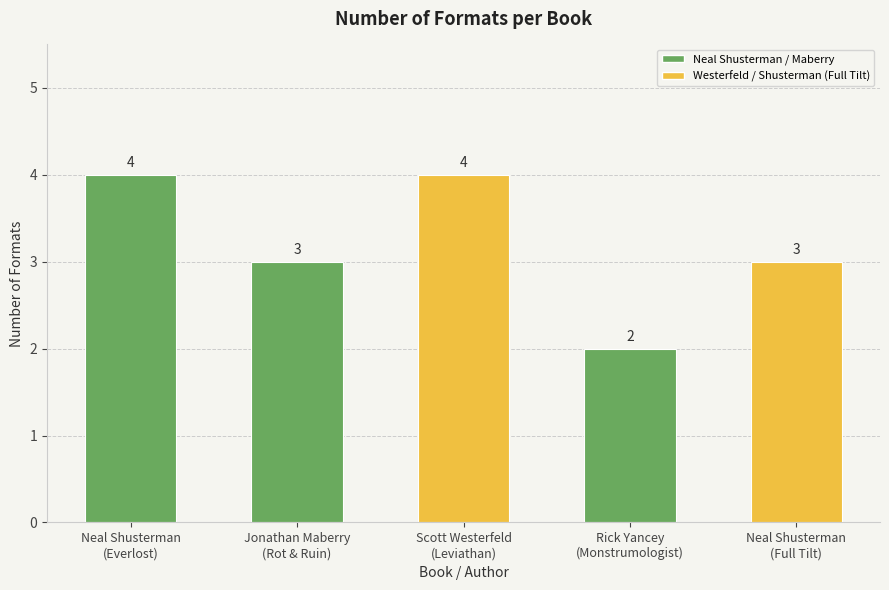

Which category has the lowest value across all series?

Rick Yancey
(Monstrumologist)